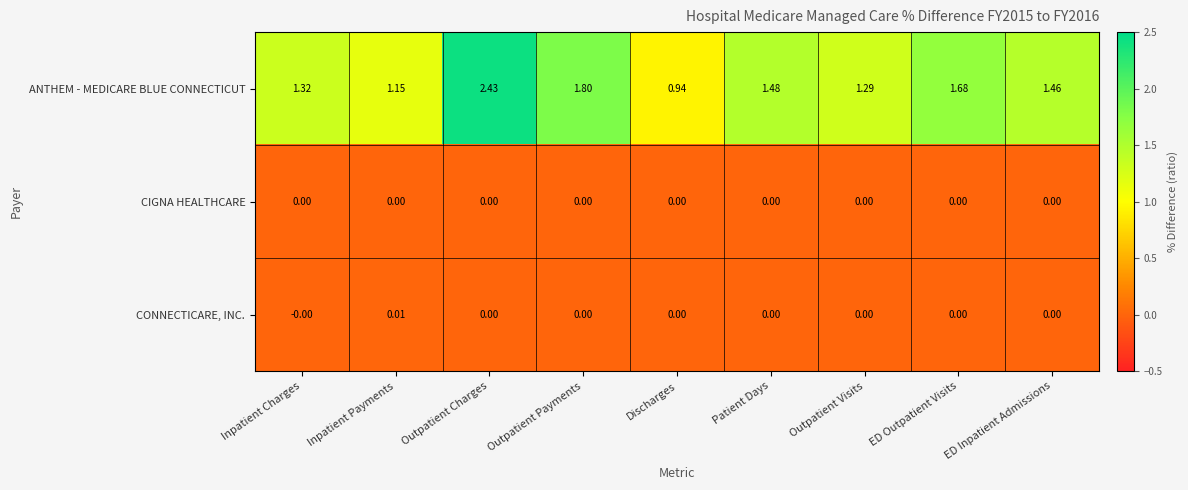

Which series has the largest total across all categories?

ANTHEM - MEDICARE BLUE CONNECTICUT